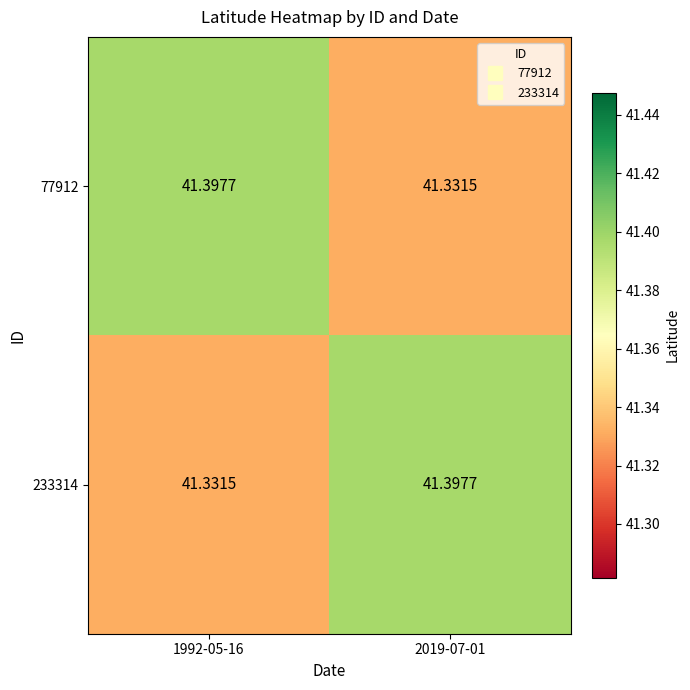

Is the value of 77912 at 1992-05-16 greater than the value of 233314 at 1992-05-16?

Yes